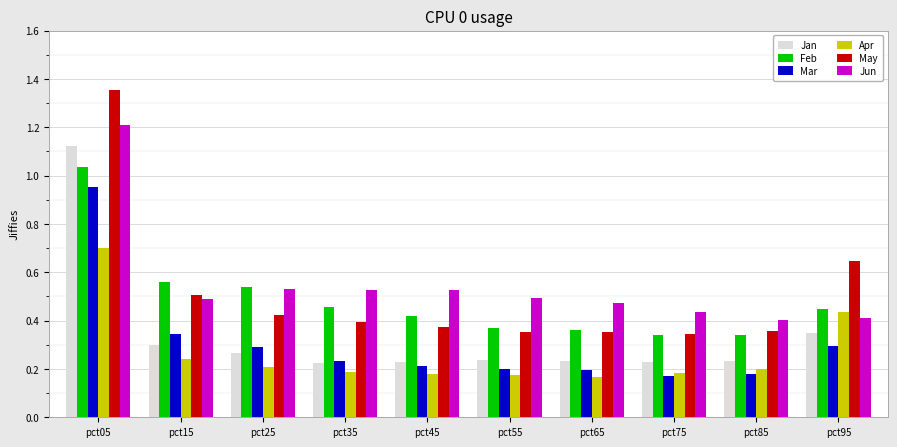

How many bars are there in total?

60